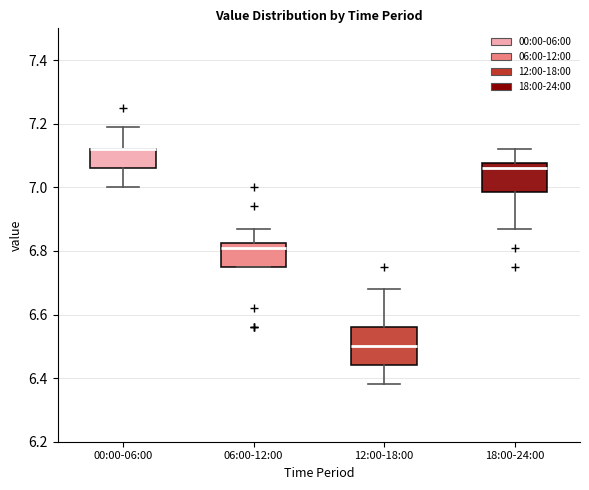

Where does the upper whisker of the box for 06:00-12:00 end on the y-axis? The values are not printed on the chart, so give them approximately, as read against the axis.

6.88